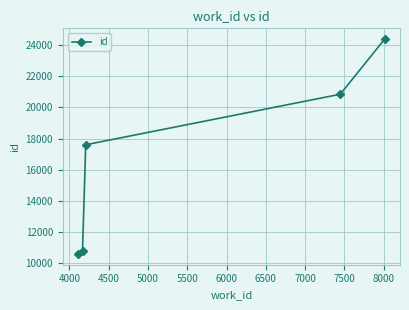

How many data points does each series have?

5